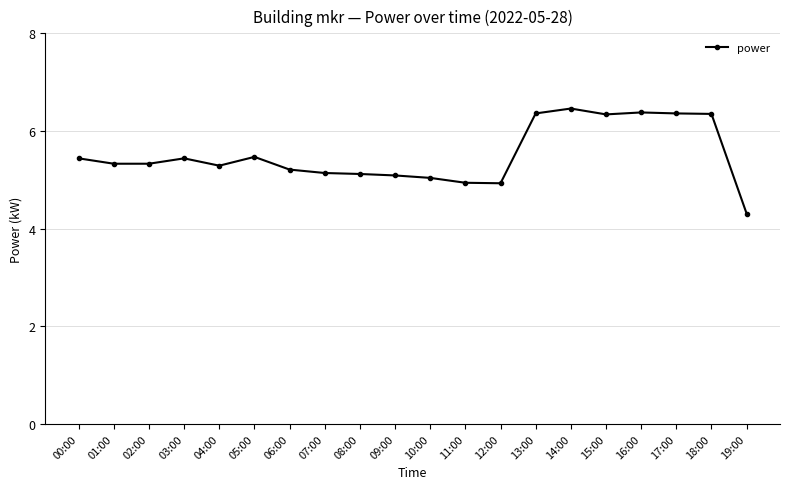

What is the value of the 14th point from the left?

6.4